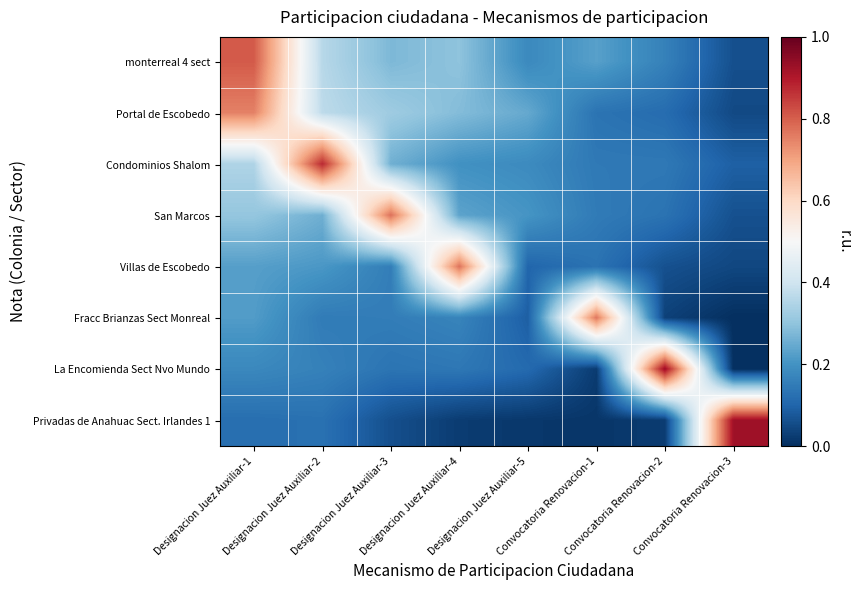

How many series are shown in this chart?

8